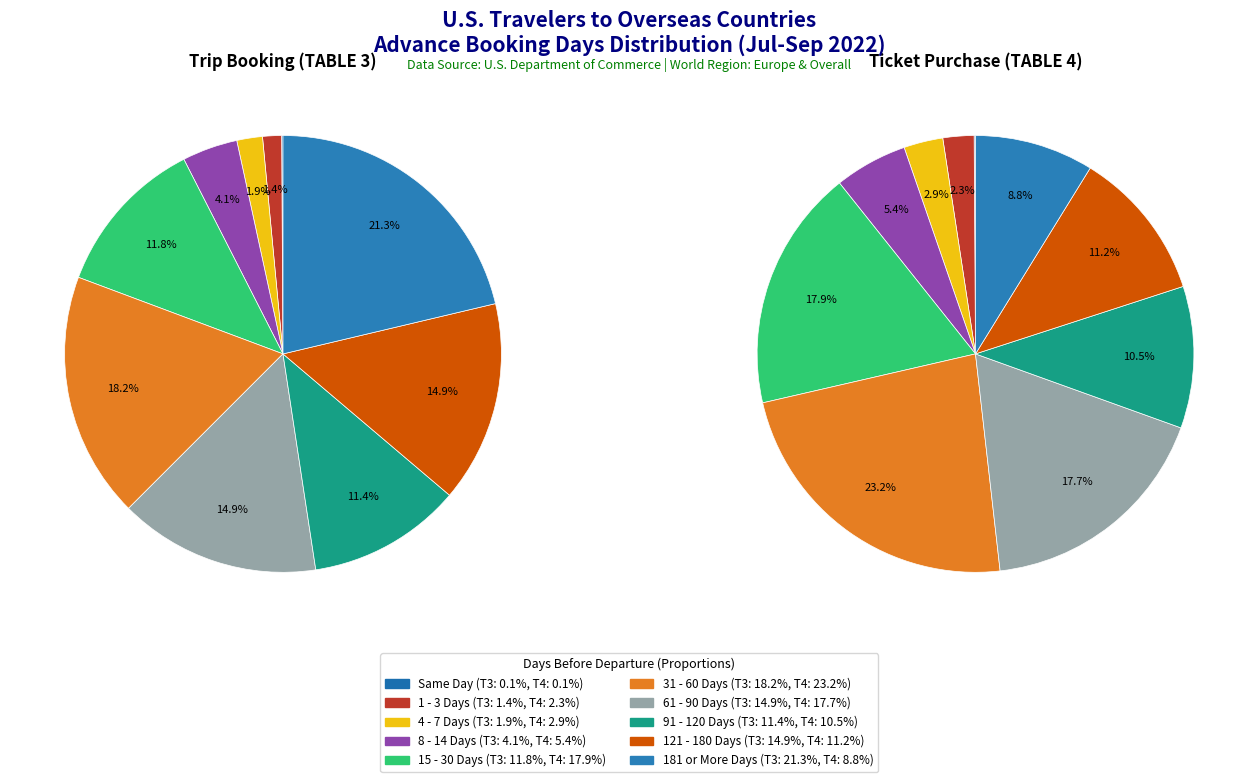

To the nearest percent, what is the combined percentage of 1 - 3 Days and 121 - 180 Days?

14%